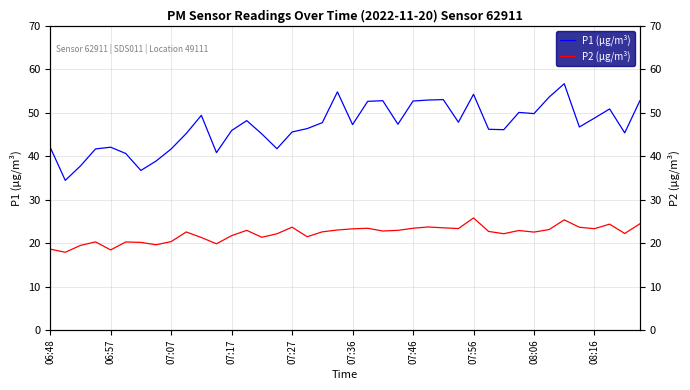

True or false: P2 (μg/m³) has more than 2 interior local peaks.

True